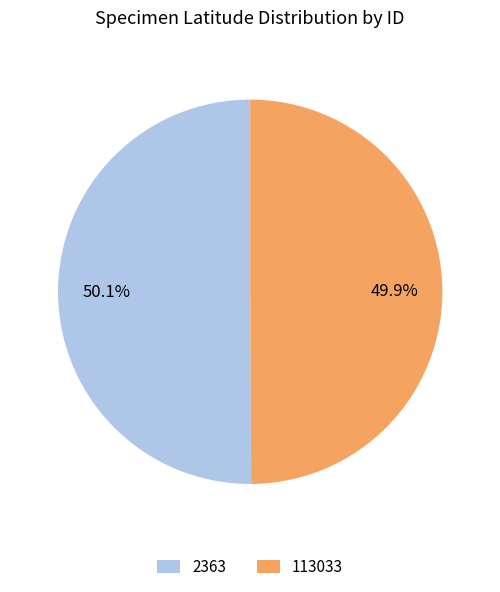

Is there a majority slice in this chart?

Yes